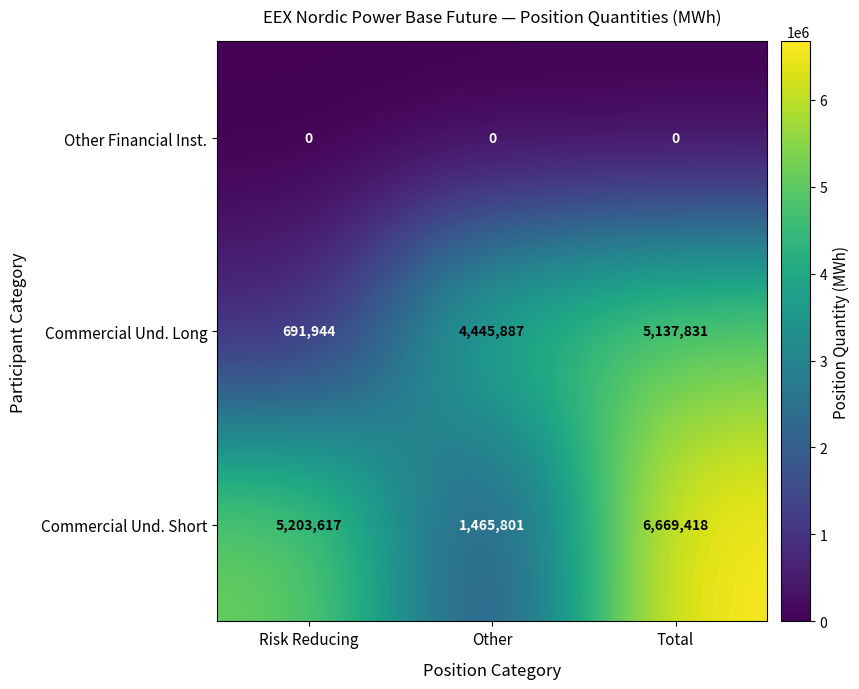

What value does the Commercial Und. Short series have at Other, to the nearest 100?

1465800